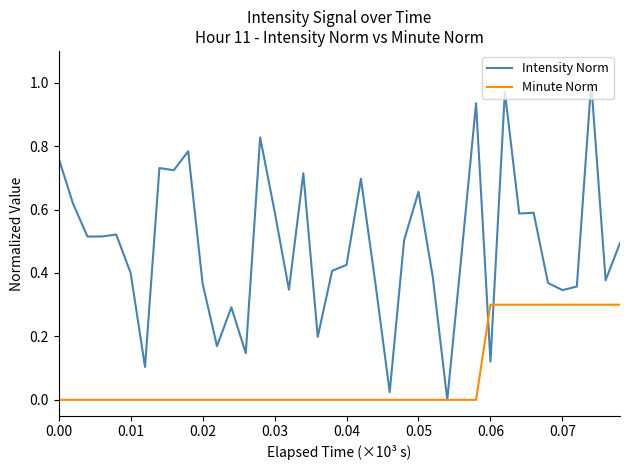

How many Minute Norm values are between 0 and 1?

40